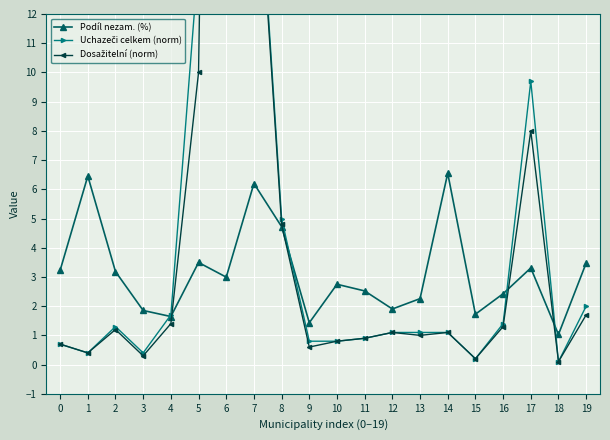

True or false: Podíl nezam. (%) and Uchazeči celkem (norm) cross at least once.

True